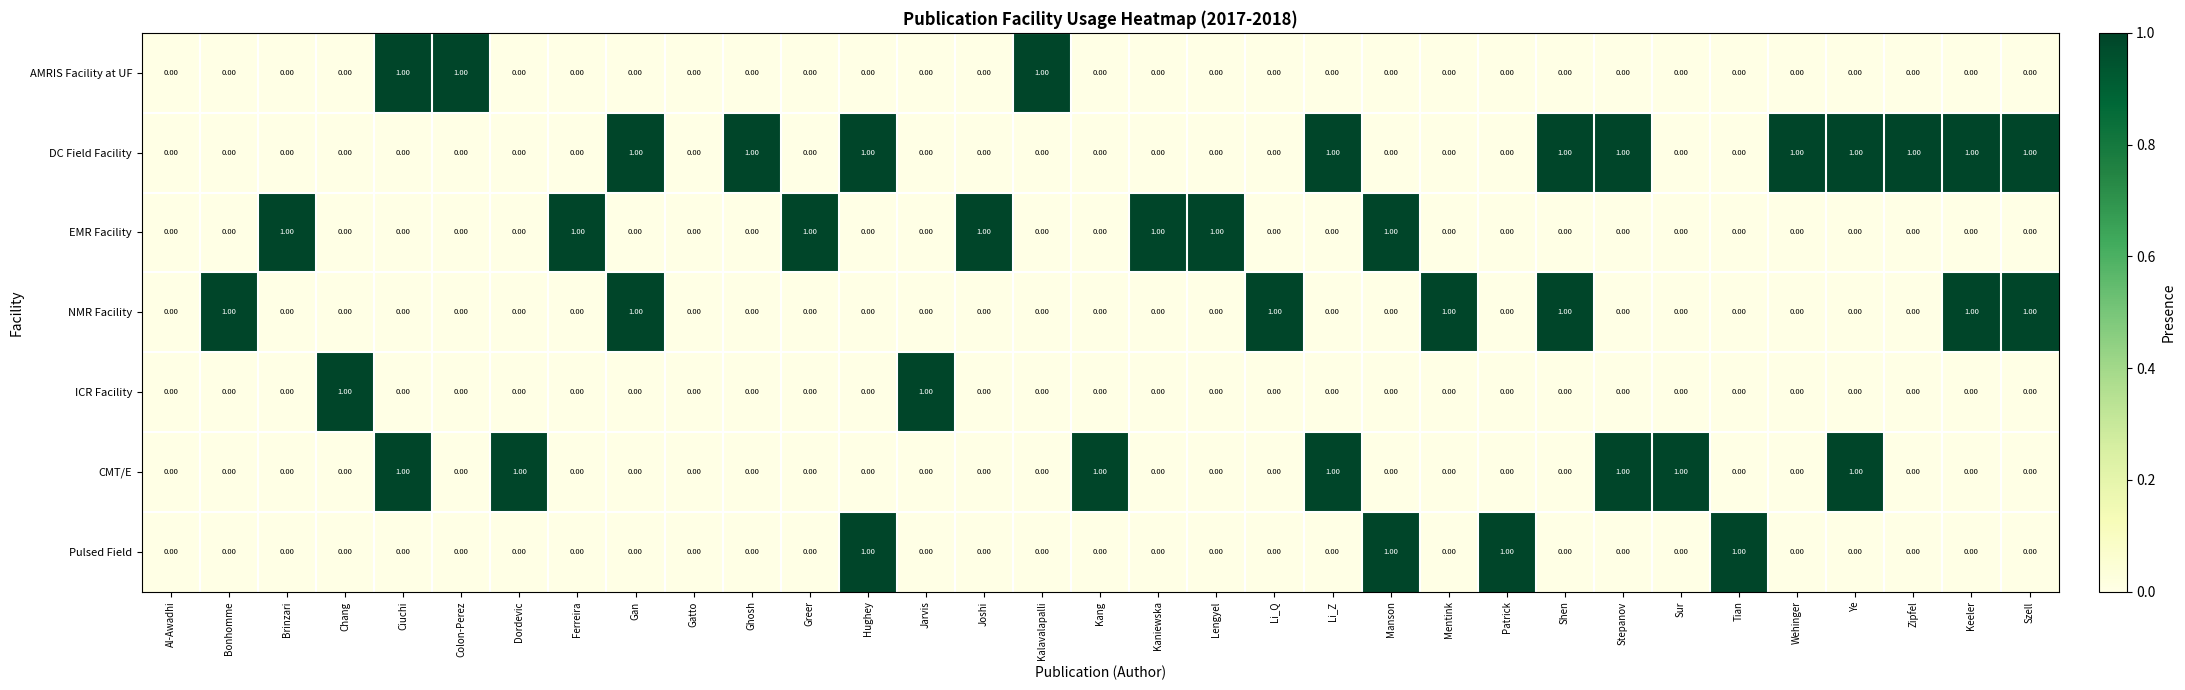

Which series has the largest total across all categories?

DC Field Facility